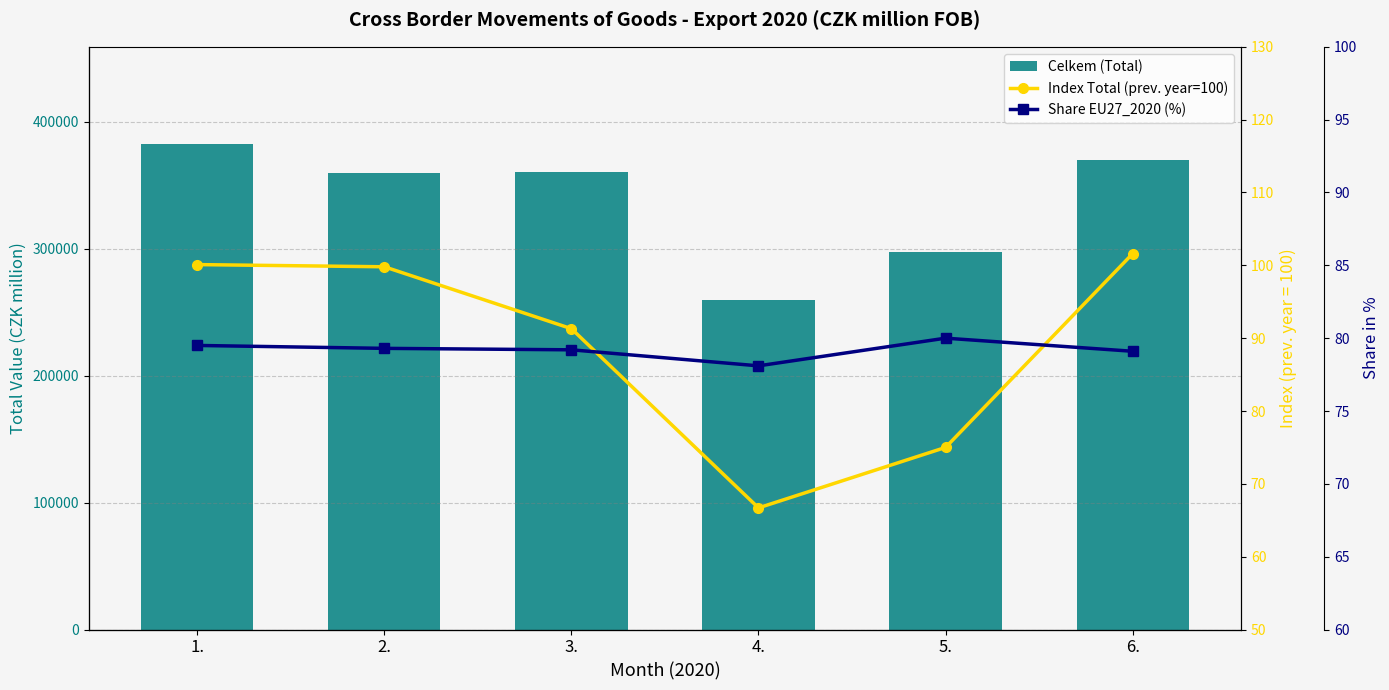

What is the lowest value of the Index Total (prev. year=100) series?

66.7